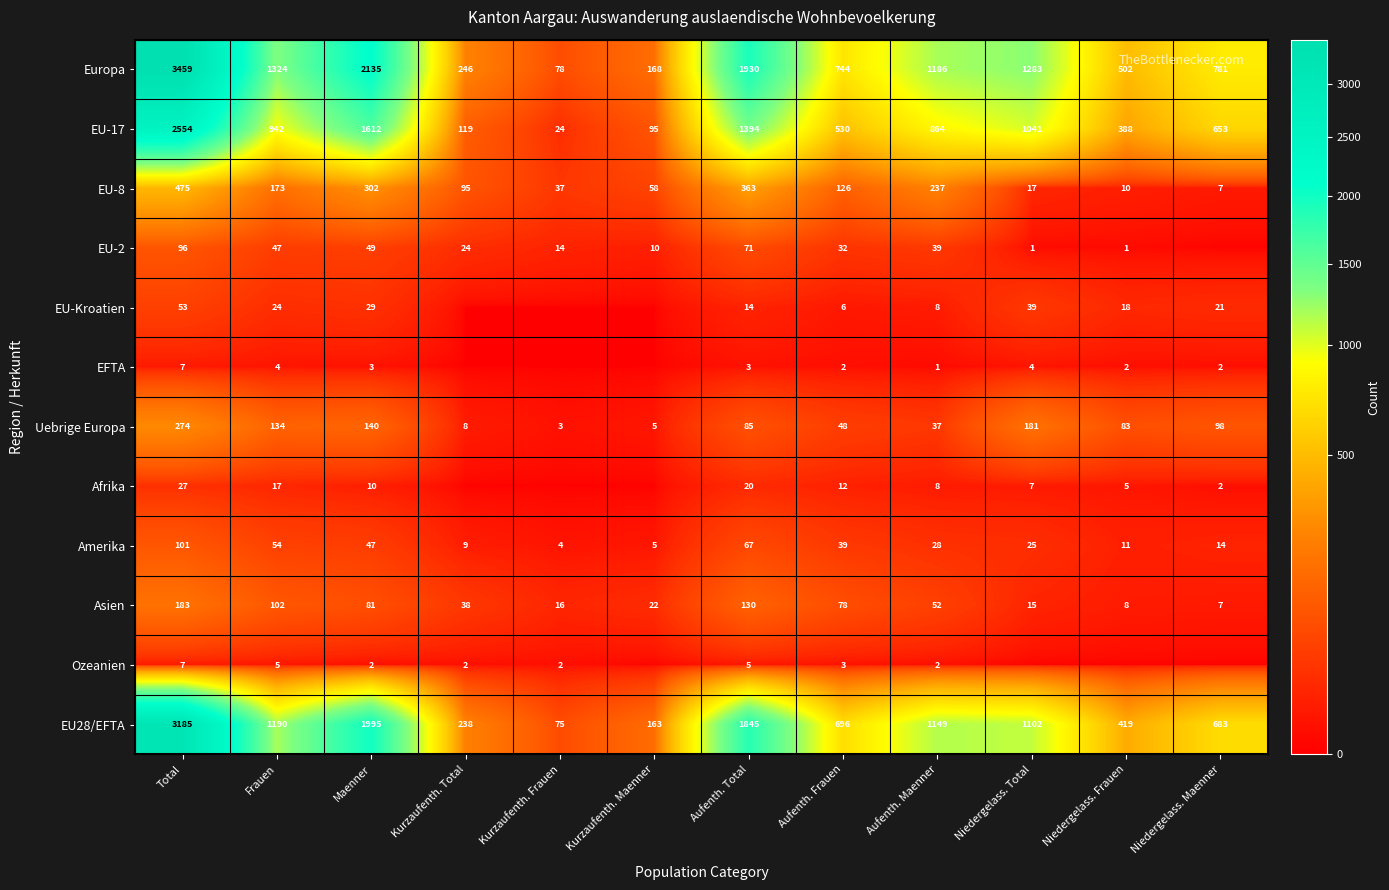

What is the sum of the Ozeanien values at Aufenth. Frauen and Maenner?

5